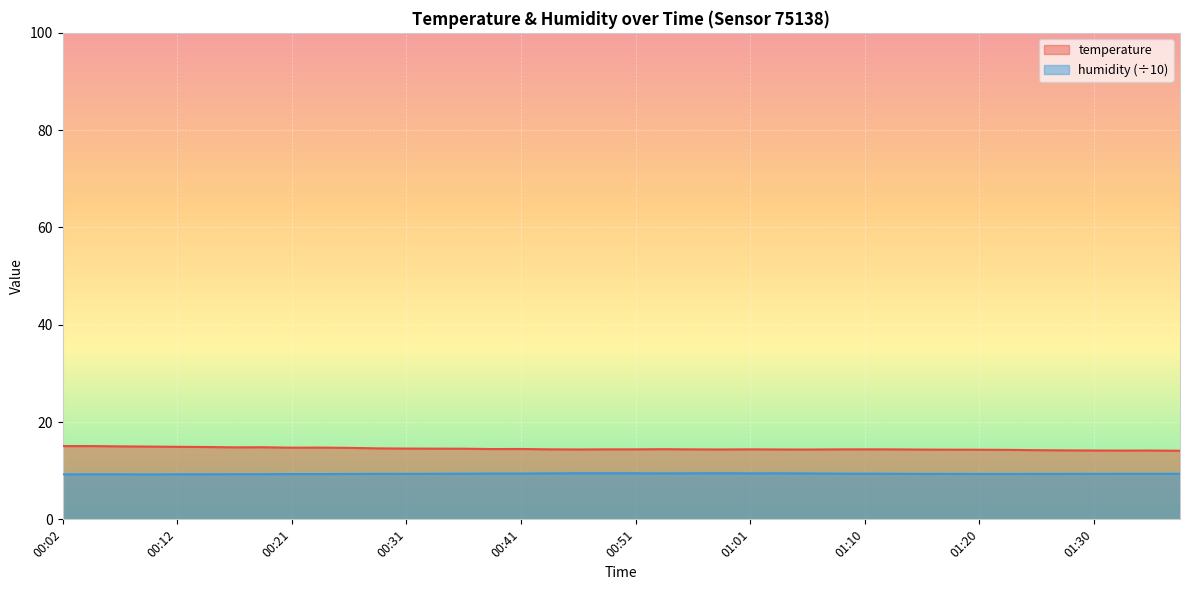

What is the value of the humidity point at the 20th from the left?

9.5